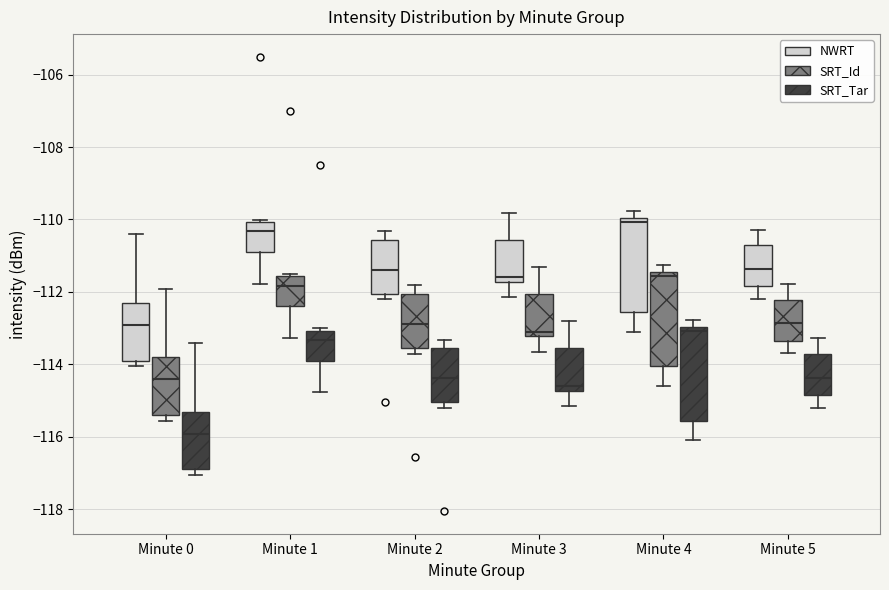

Where does the lower whisker of the box for Minute 3 (SRT_Id) end on the y-axis? The values are not printed on the chart, so give them approximately, as read against the axis.

-113.6